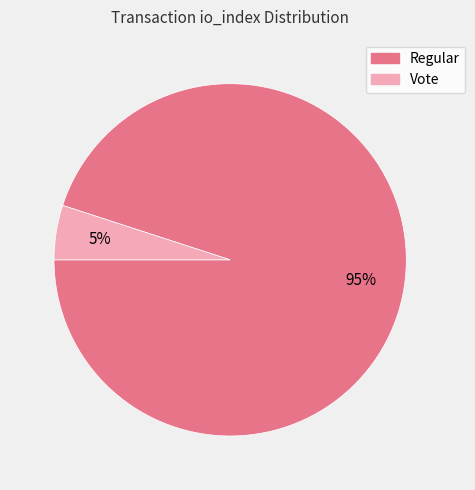

How many segments does this pie chart have?

2